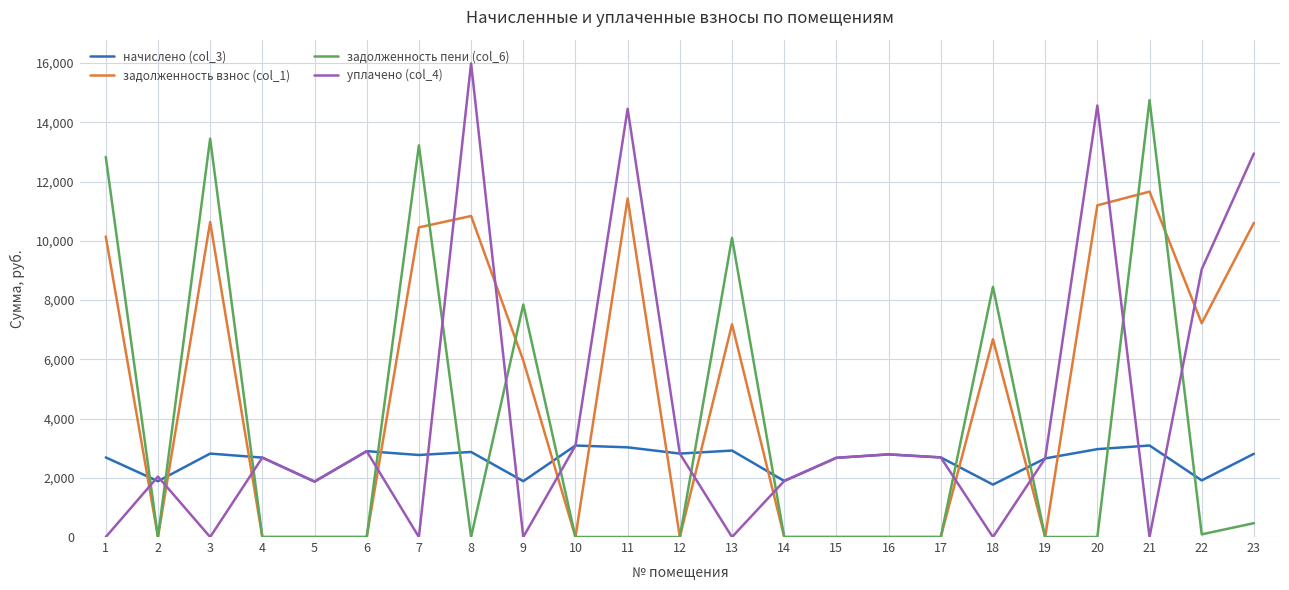

The задолженность взнос (col_1) series shows -7068.1 at 17. True or false?

False